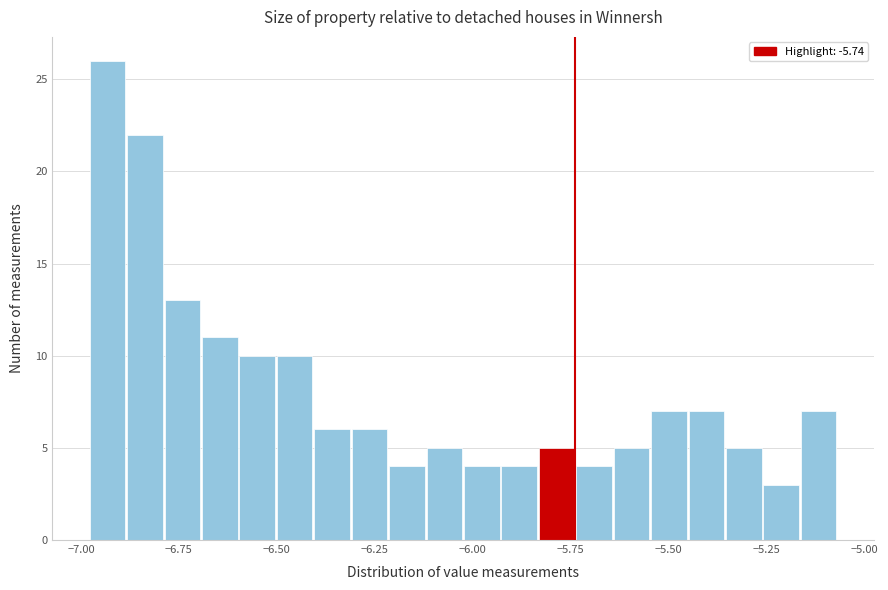

Around what value on the x-axis is the tallest bar? Give the approximate position of its centre, as read against the axis.

-6.95